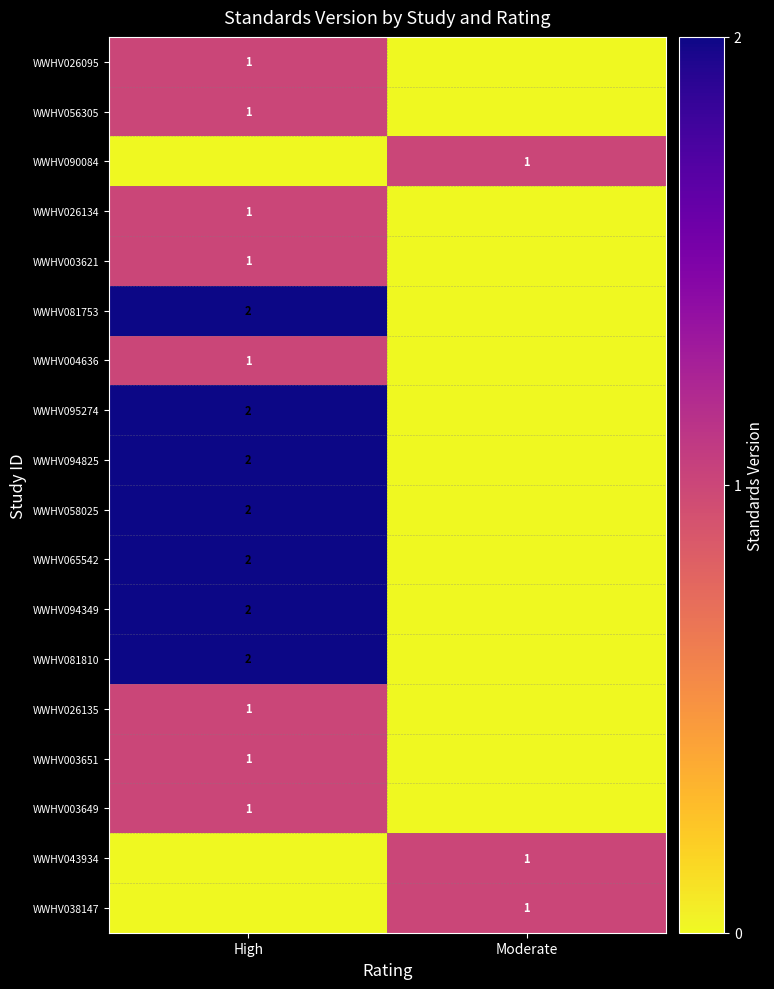

The WWHV056305 series shows 1 at High. True or false?

True